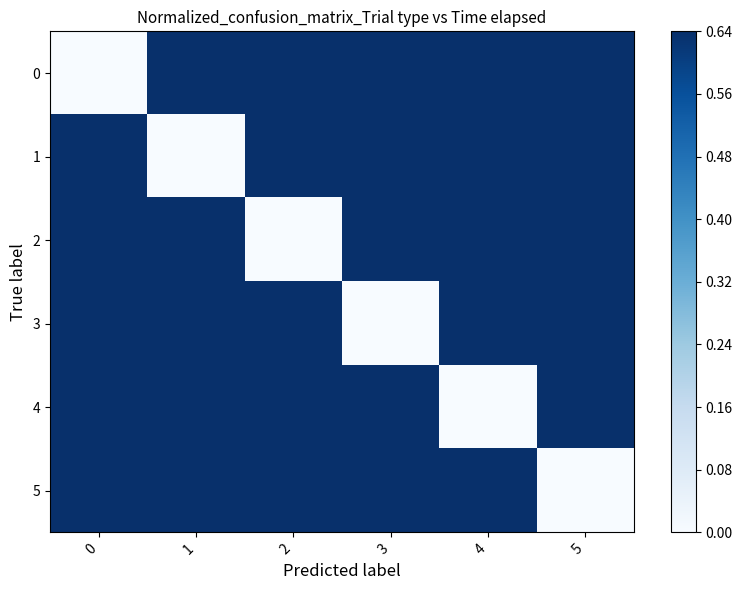

Rank the series at 0 from lowest to highest value.

0, 1, 2, 3, 4, 5